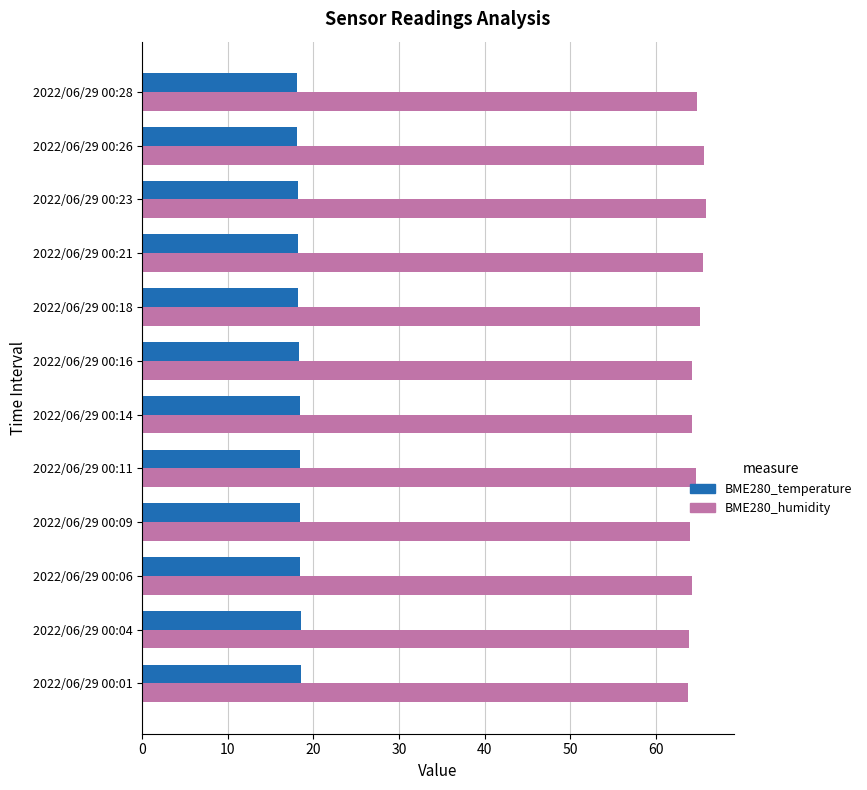

The BME280_temperature series shows 18.4 at 2022/06/29 00:11. True or false?

True